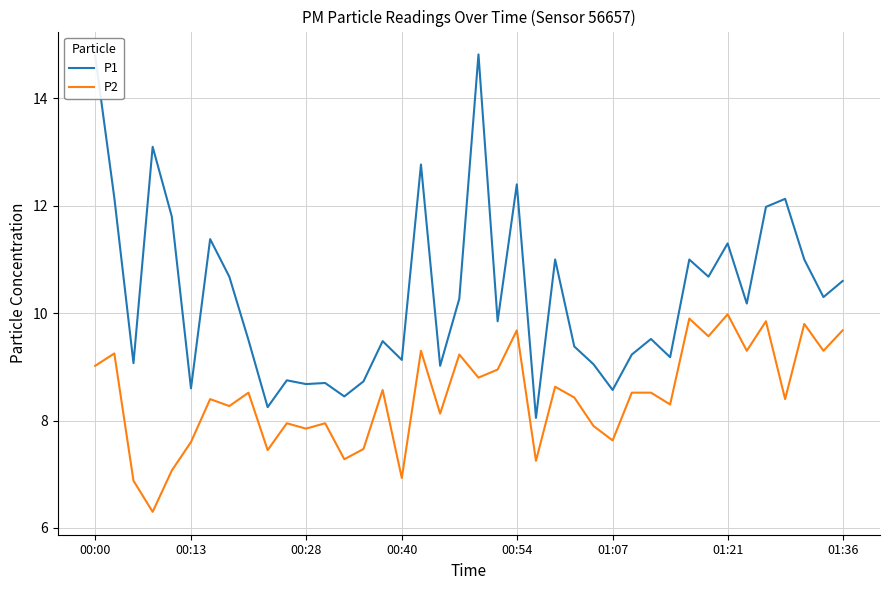

True or false: P1 and P2 cross at least once.

False